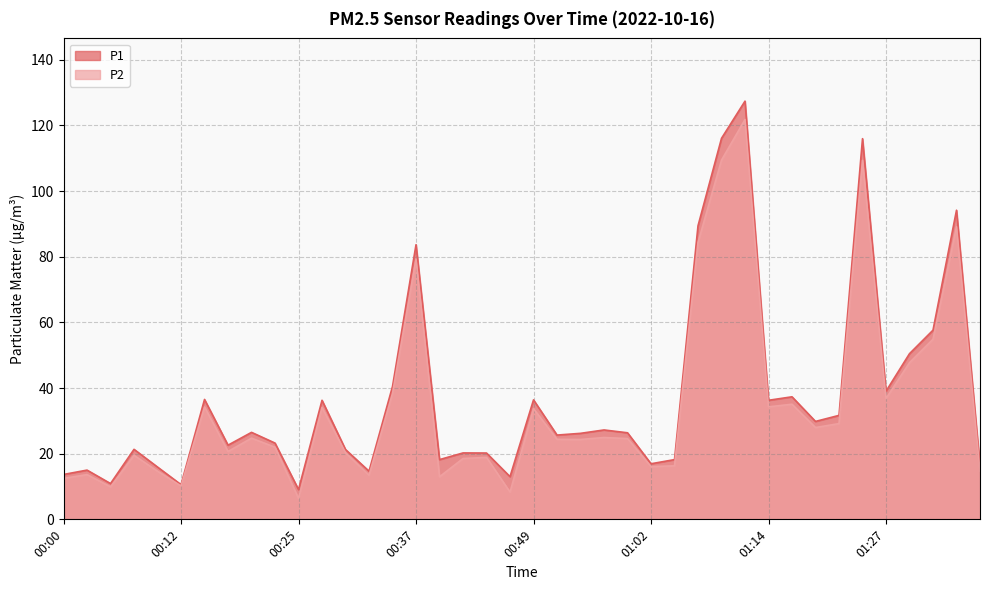

Which series changed the most between 00:10 and 01:32?

P1